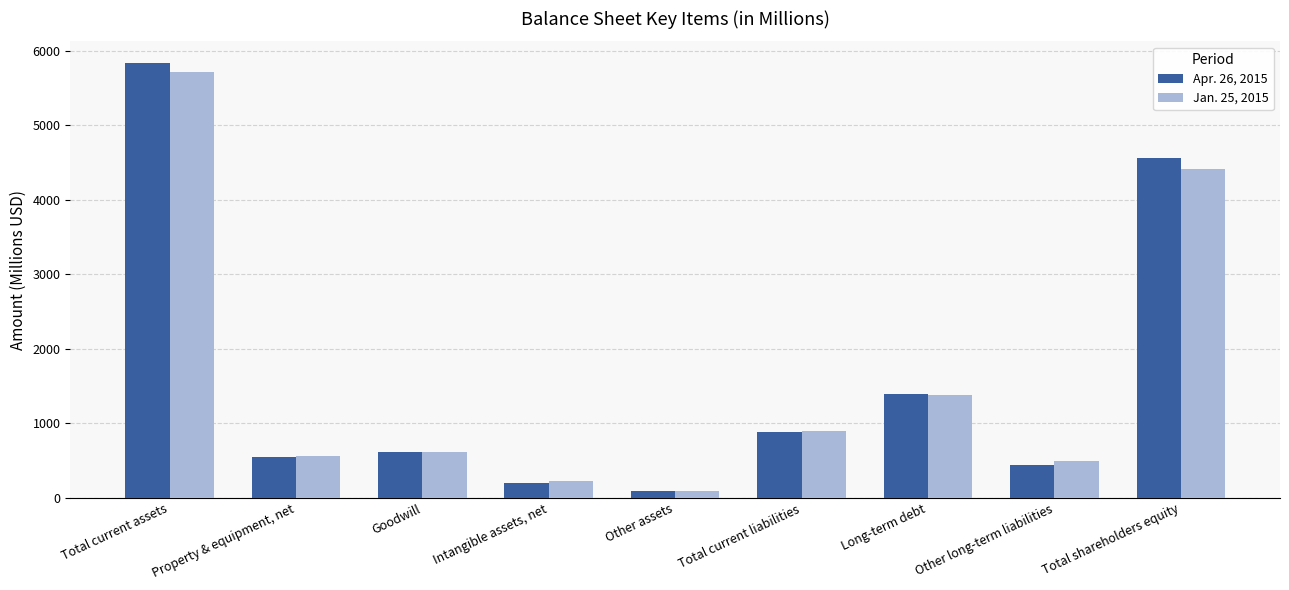

What is the difference between the maximum and second lowest values in the Jan. 25, 2015 series?

5491